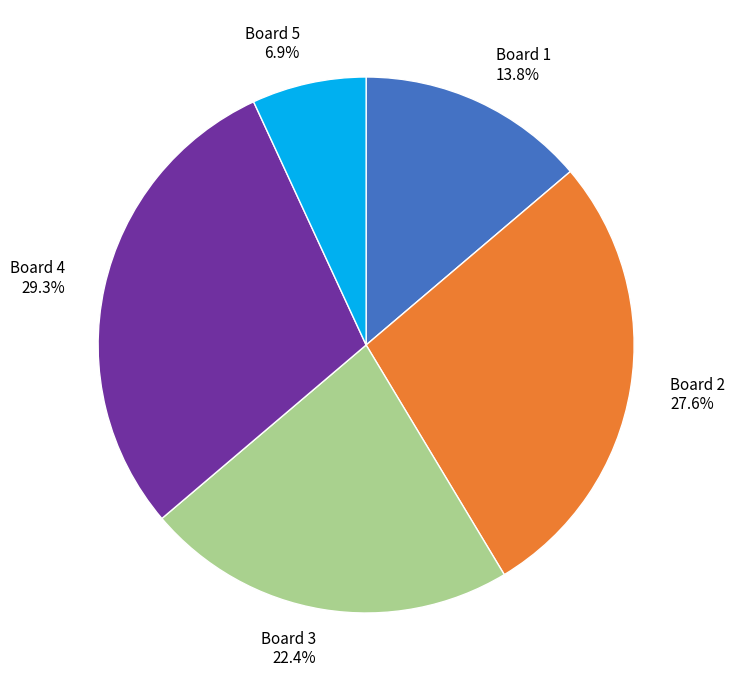

What is the largest slice in the pie chart?

Board 4 29.3%